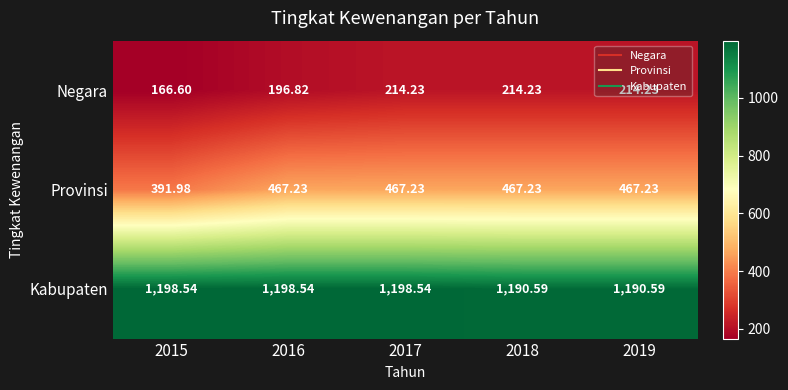

Which series has the largest range (max minus min)?

Provinsi